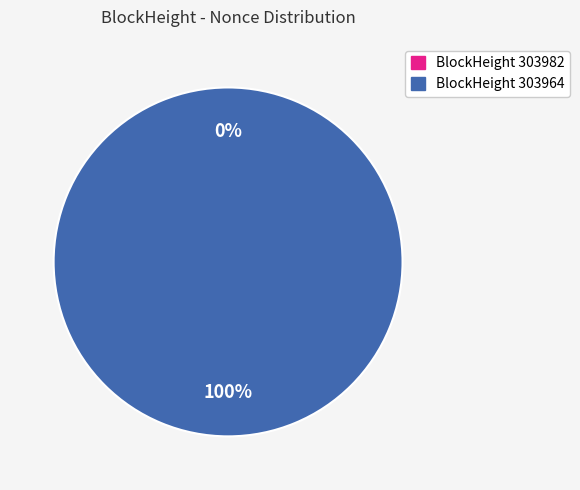

How many segments does this pie chart have?

2